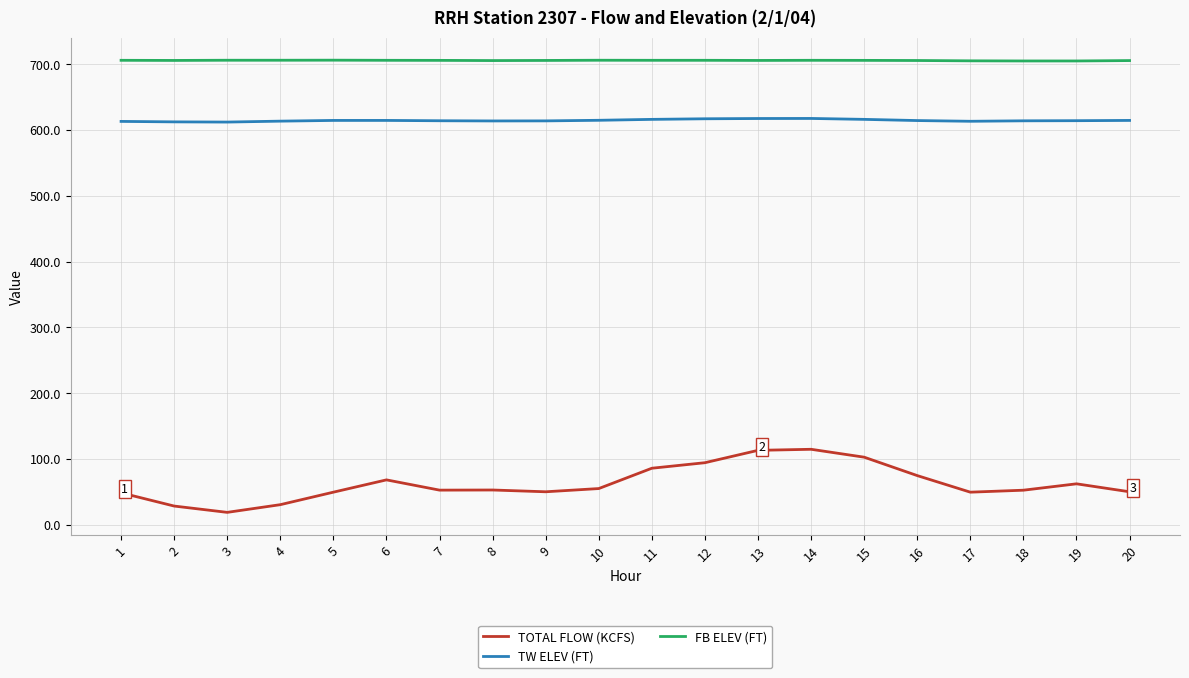

How many values in the TOTAL FLOW (KCFS) series are below 52?

8